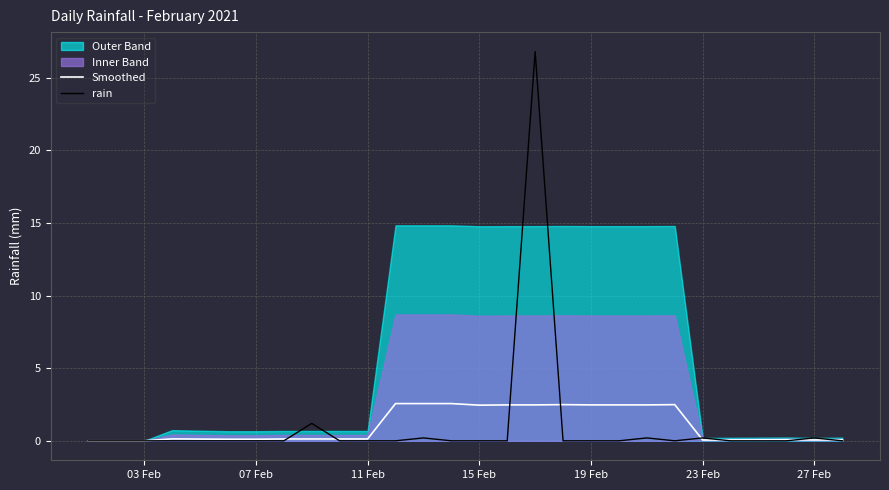

What is the highest value of the rain series?

26.8